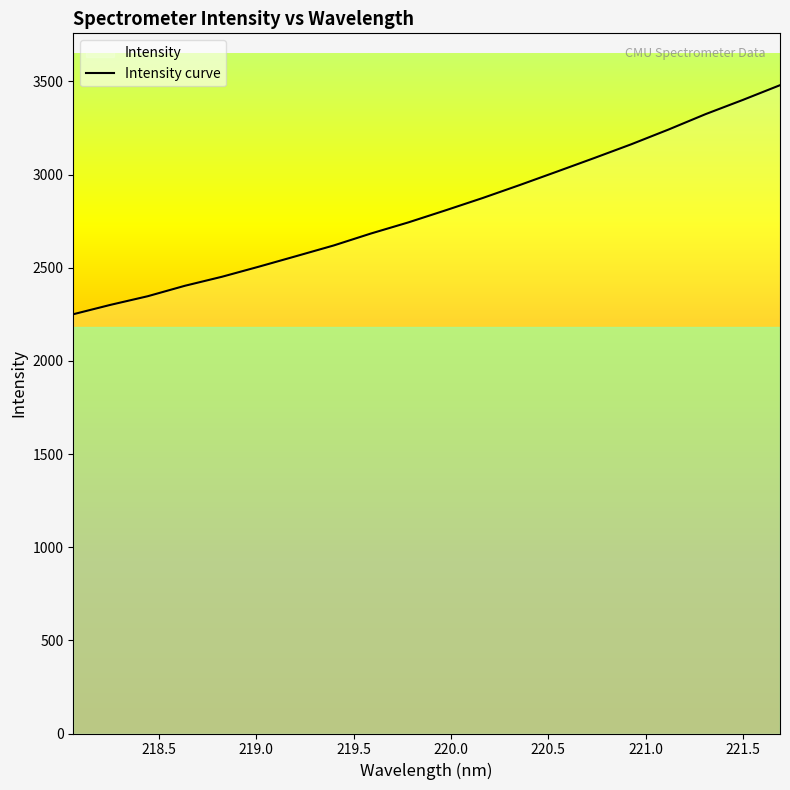

How many distinct data groups are displayed?

1